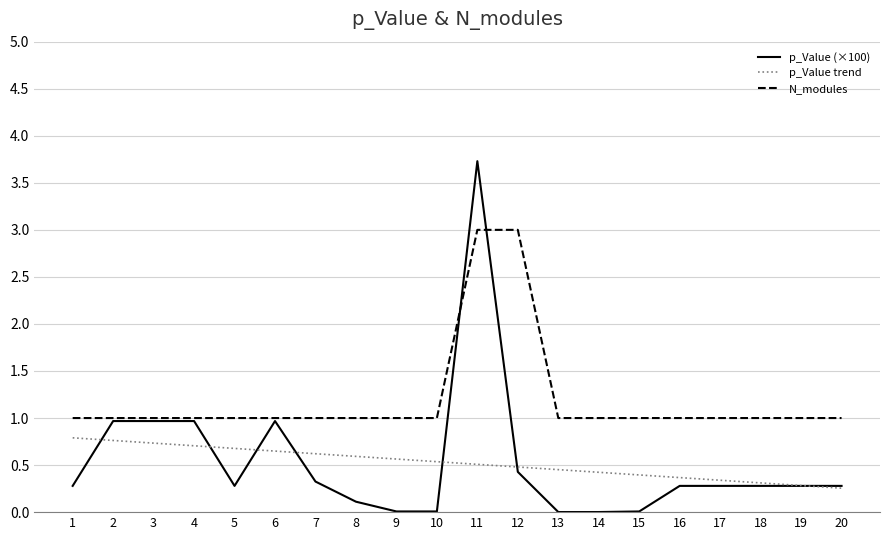

What is the greatest value displayed?

3.7